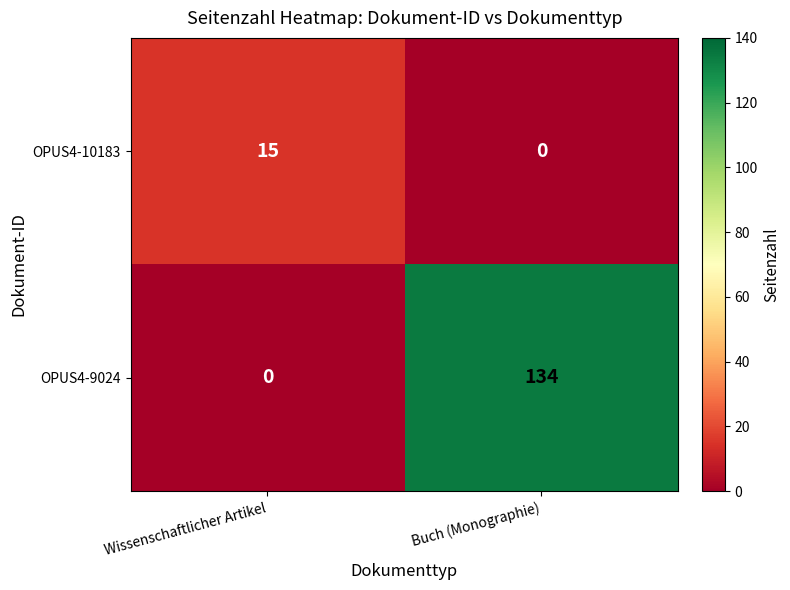

How many data points does each series have?

2